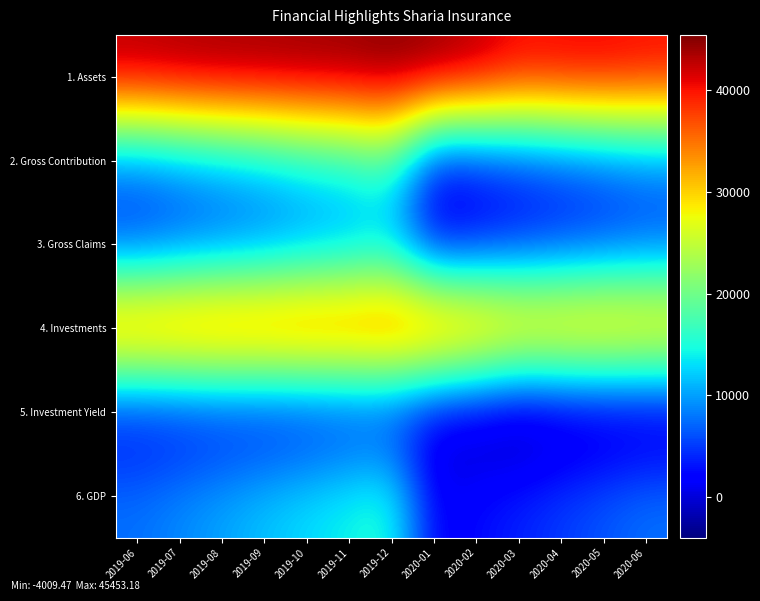

Reading right to left, list all the values displayed in this chart.

1. Assets: 2020-06=40840.9	2020-05=41543.6	2020-04=41450.4	2020-03=41123.8	2020-02=43566.5	2020-01=45020.6	2019-12=45453.2	2019-11=44750.5	2019-10=44587.9	2019-09=44381.8	2019-08=44287.4	2019-07=43998.7	2019-06=43497.6
2. Gross Contribution: 2020-06=7604.7	2020-05=6348.5	2020-04=5170.5	2020-03=4013.8	2020-02=2638.3	2020-01=1362.0	2019-12=16703.6	2019-11=14450.5	2019-10=13484.5	2019-09=11744.3	2019-08=10444.9	2019-07=9101.8	2019-06=7597.2
3. Gross Claims: 2020-06=5644.4	2020-05=4710.3	2020-04=3967.8	2020-03=3122.6	2020-02=2117.1	2020-01=1044.3	2019-12=10605.2	2019-11=9471.5	2019-10=8531.0	2019-09=7338.2	2019-08=6578.2	2019-07=5744.9	2019-06=4725.9
4. Investments: 2020-06=34256.0	2020-05=35188.3	2020-04=35016.0	2020-03=35131.0	2020-02=37489.8	2020-01=39289.8	2019-12=39845.5	2019-11=38926.3	2019-10=39268.5	2019-09=38994.2	2019-08=39076.4	2019-07=38740.9	2019-06=38276.3
5. Investment Yield: 2020-06=-2353.2	2020-05=-2590.9	2020-04=-2915.1	2020-03=-4009.5	2020-02=-2068.6	2020-01=-796.5	2019-12=2192.8	2019-11=2518.4	2019-10=2008.3	2019-09=1777.7	2019-08=2011.7	2019-07=1650.9	2019-06=1406.5
6. GDP: 2020-06=7845.2	2020-05=6537.7	2020-04=5230.2	2020-03=3922.6	2020-02=2639.0	2020-01=1319.5	2019-12=15833.9	2019-11=14440.7	2019-10=13127.9	2019-09=11815.1	2019-08=10330.3	2019-07=9039.0	2019-06=7747.7